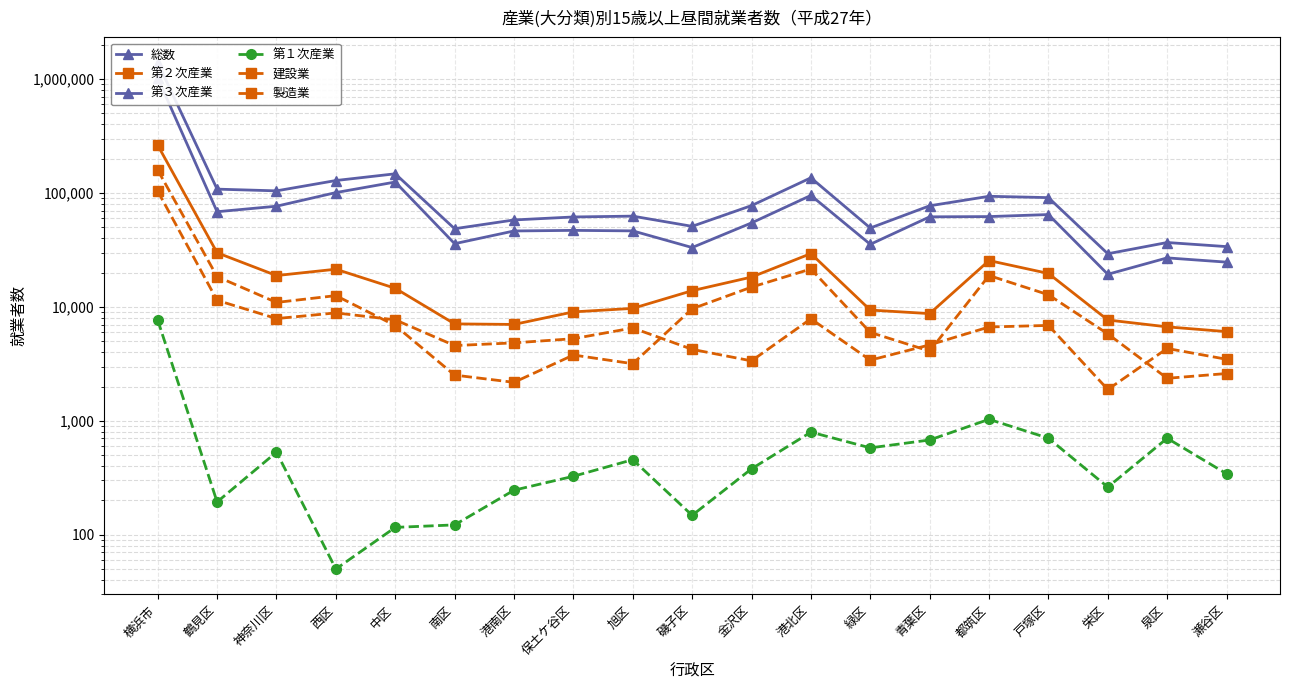

Which category has the highest value across all series?

横浜市